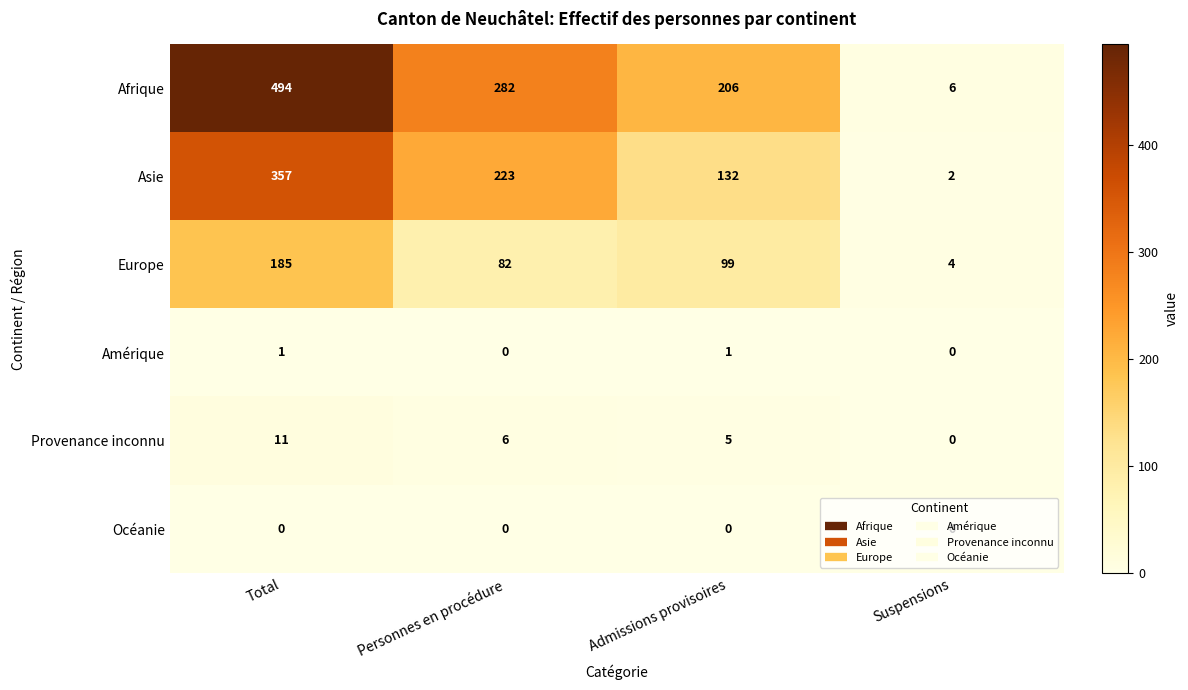

What value does the Afrique series have at Suspensions?

6